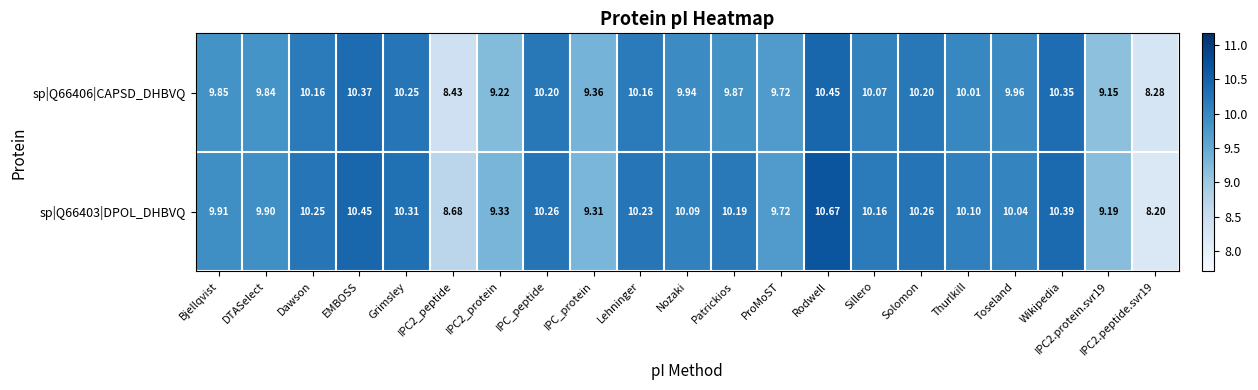

Which series changed the most between IPC_protein and Sillero?

sp|Q66403|DPOL_DHBVQ